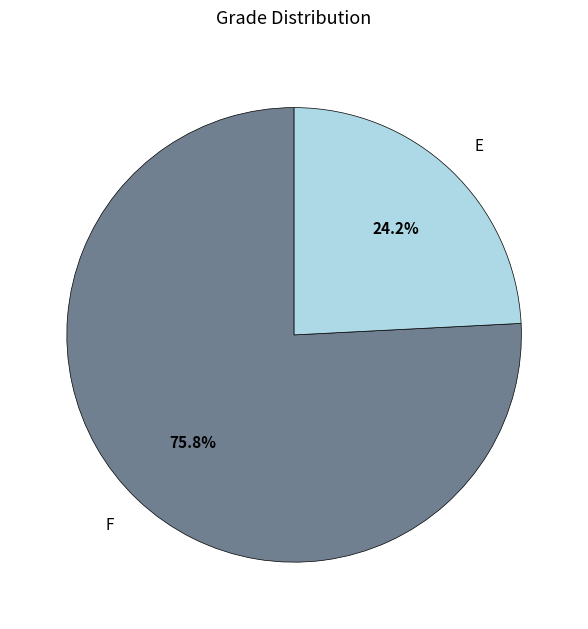

To the nearest percent, what portion does E represent?

24%